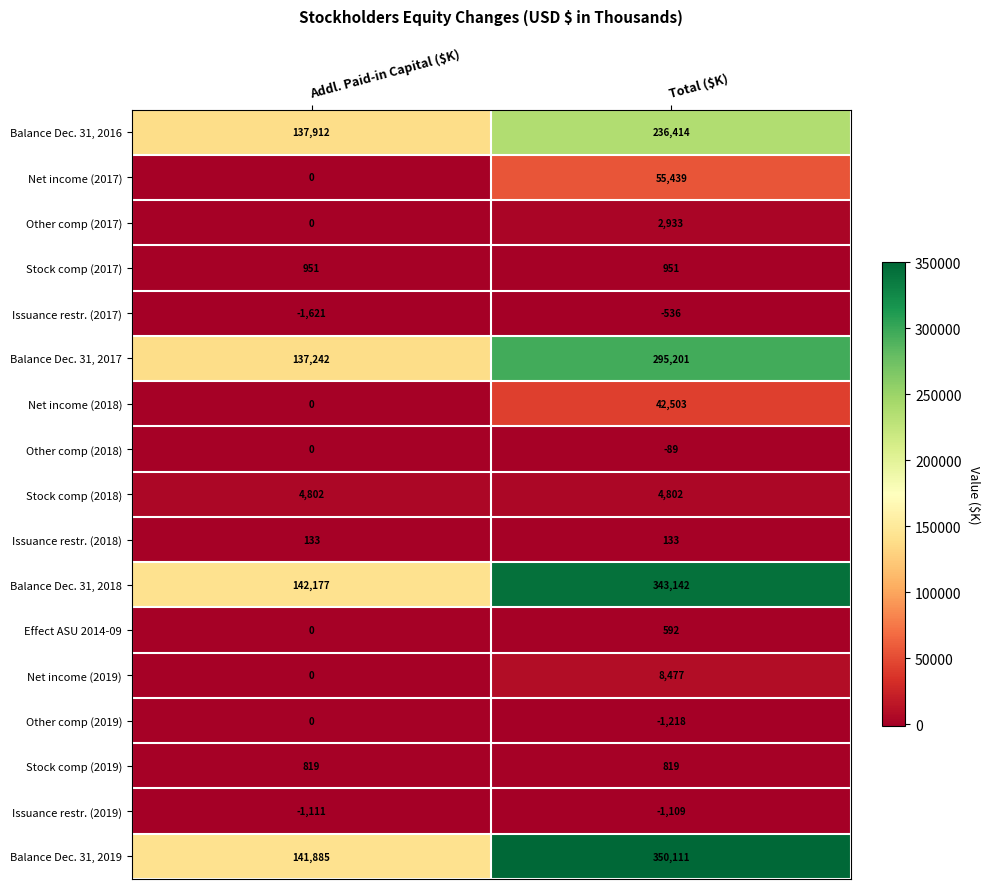

Which series has the largest range (max minus min)?

Balance Dec. 31, 2019